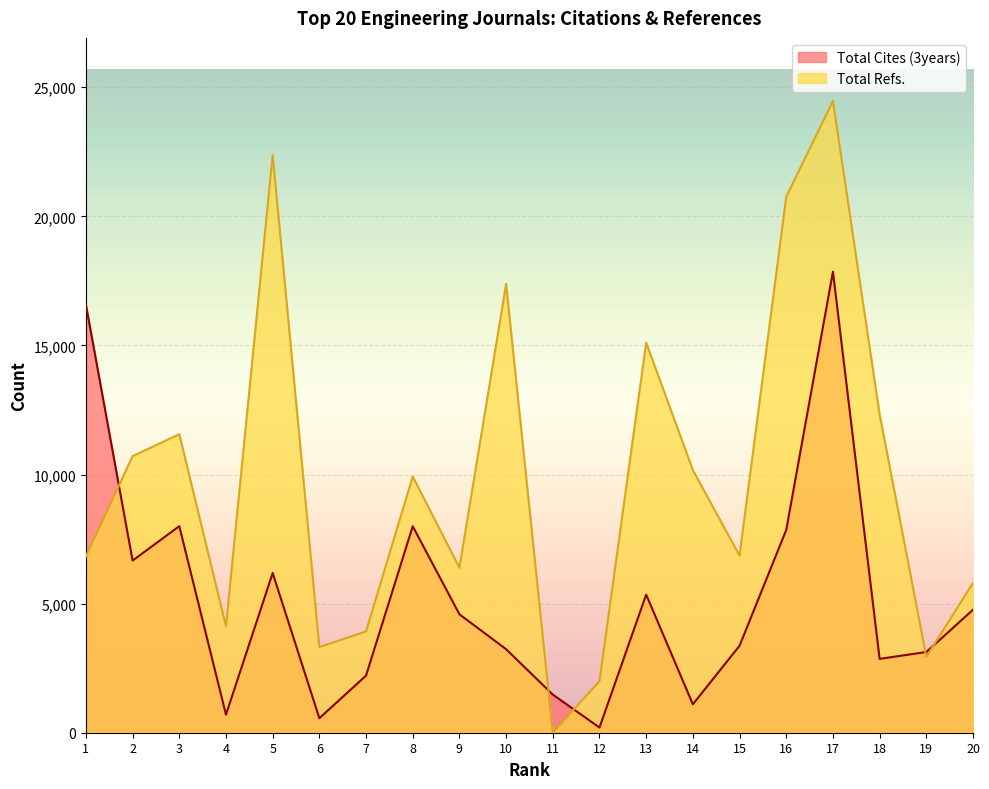

Reading right to left, transcribe all the data shown in this chart.

Total Cites (3years): 4763	3126	2860	17855	7854	3369	1101	5348	201	1477	3235	4587	7997	2212	561	6185	699	8000	6667	16582
Total Refs.: 5802	2938	12332	24466	20759	6858	10173	15108	1997	0	17381	6389	9923	3924	3318	22376	4119	11562	10712	6829